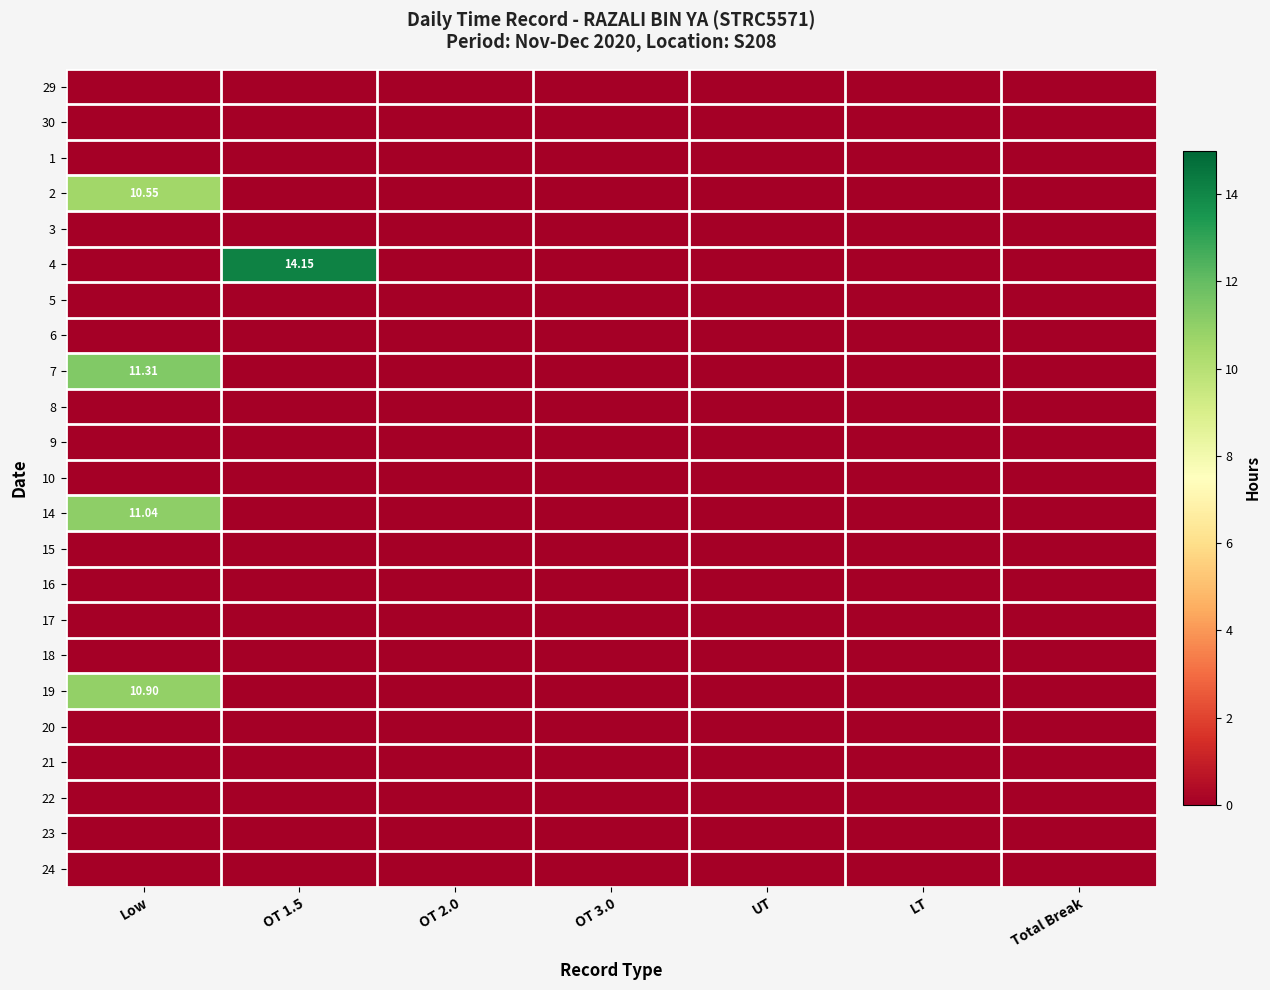

What is the difference between the highest and lowest values at OT 1.5?

14.2